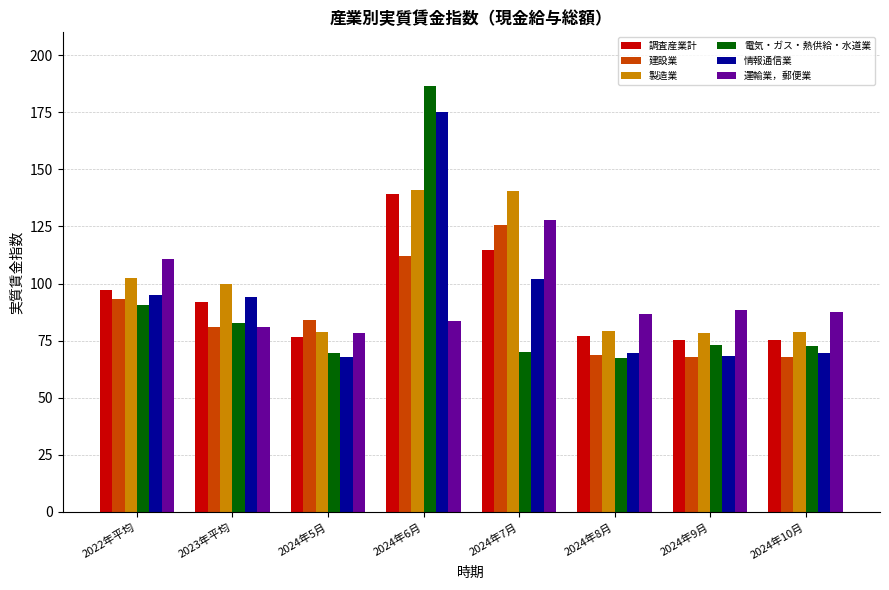

Is it true that 運輸業，郵便業 equals 207.3 at 2024年7月?

False